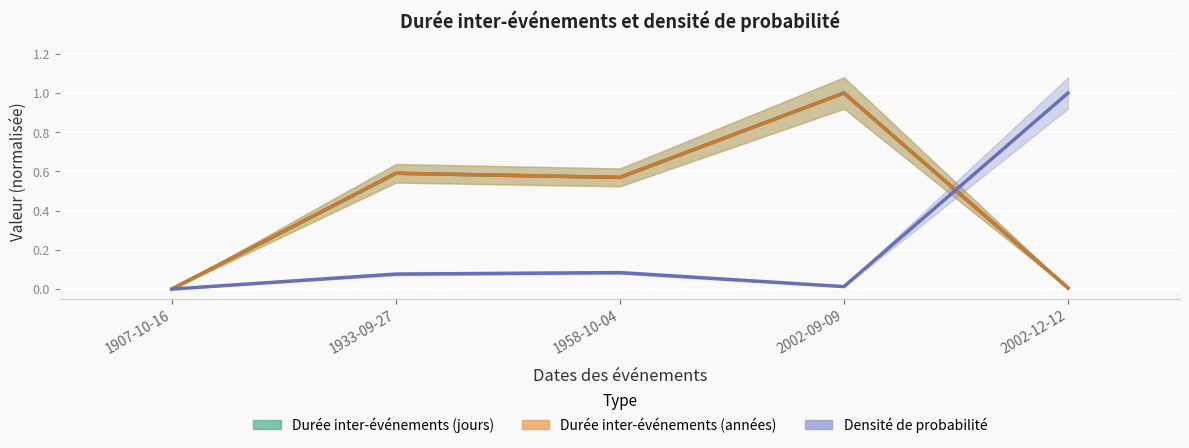

What position from the left is 1907-10-16?

1